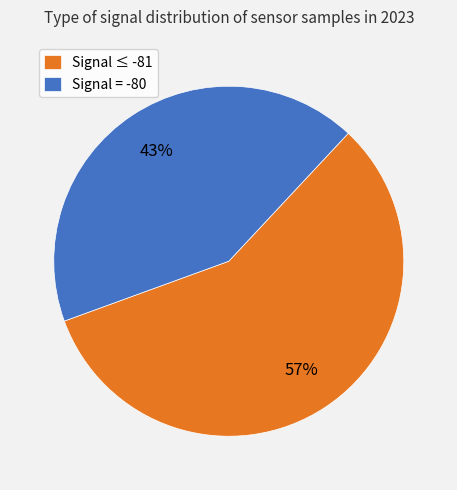

To the nearest percent, what is the average slice percentage?

50%